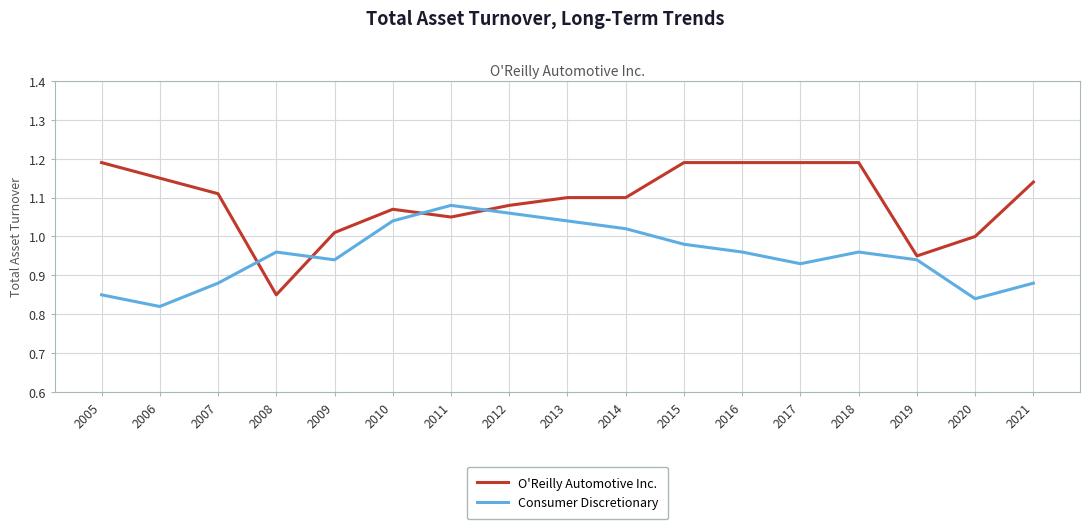

Which series changed the most between 2007 and 2015?

Consumer Discretionary